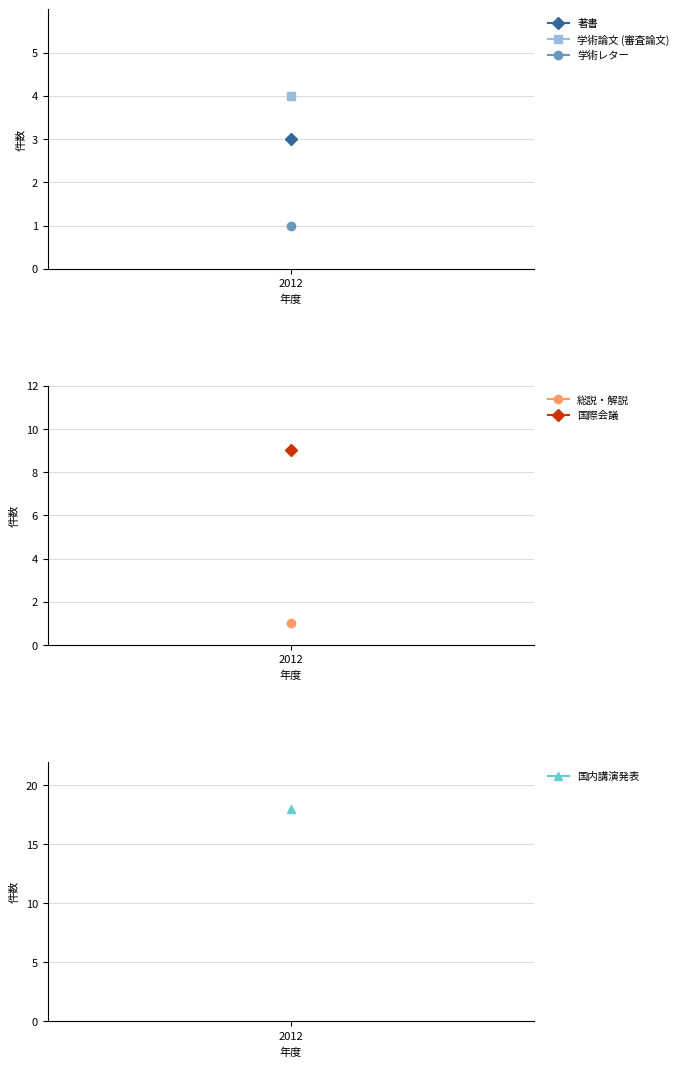

What position from the left is 学術論文 (審査論文)?

2